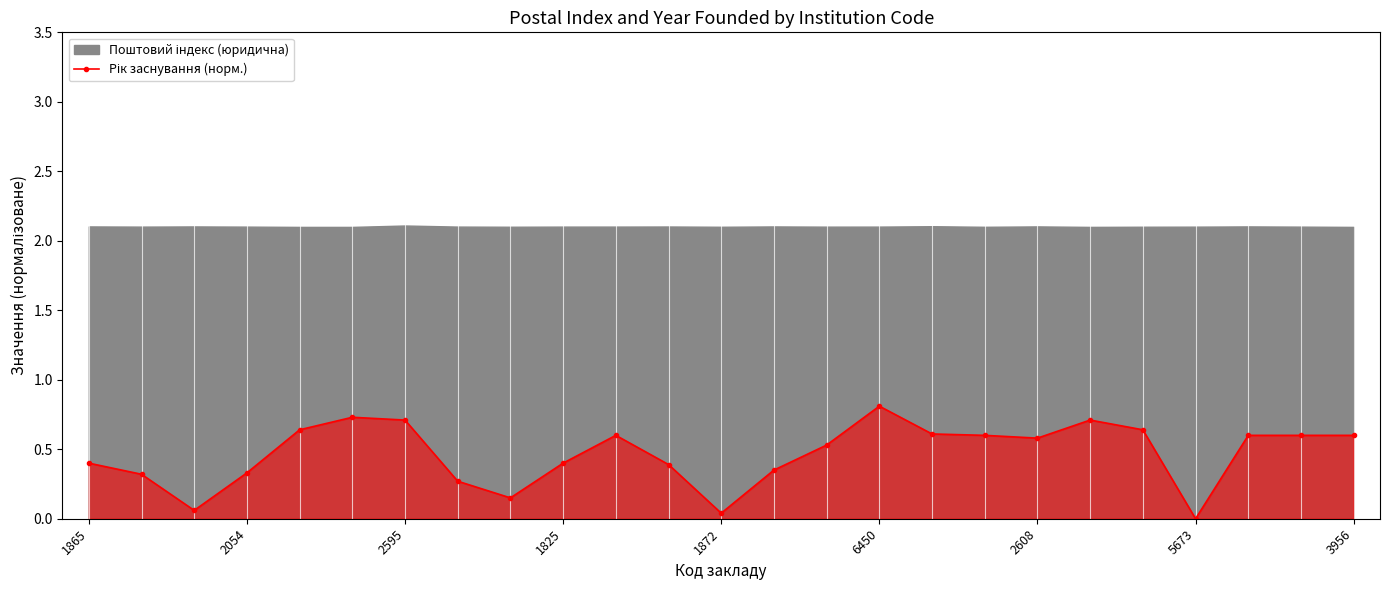

Read the value at 2054.

0.3